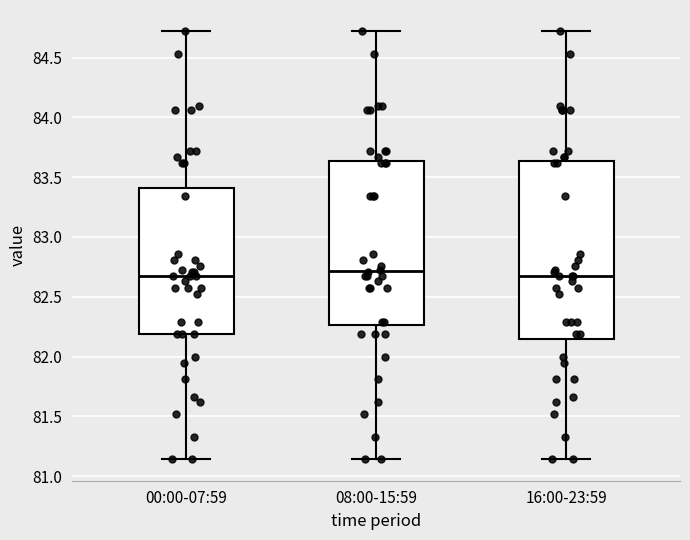

Reading left to right, read every box against the y-axis: the position of its median line, the range the box covers, and the ends of its whiskers. The values are not printed on the chart, so give them approximately, as read against the axis.

00:00-07:59: median 82.65, box 82.20 to 83.40, whiskers 81.15 to 84.70
08:00-15:59: median 82.70, box 82.25 to 83.65, whiskers 81.15 to 84.70
16:00-23:59: median 82.65, box 82.15 to 83.65, whiskers 81.15 to 84.70